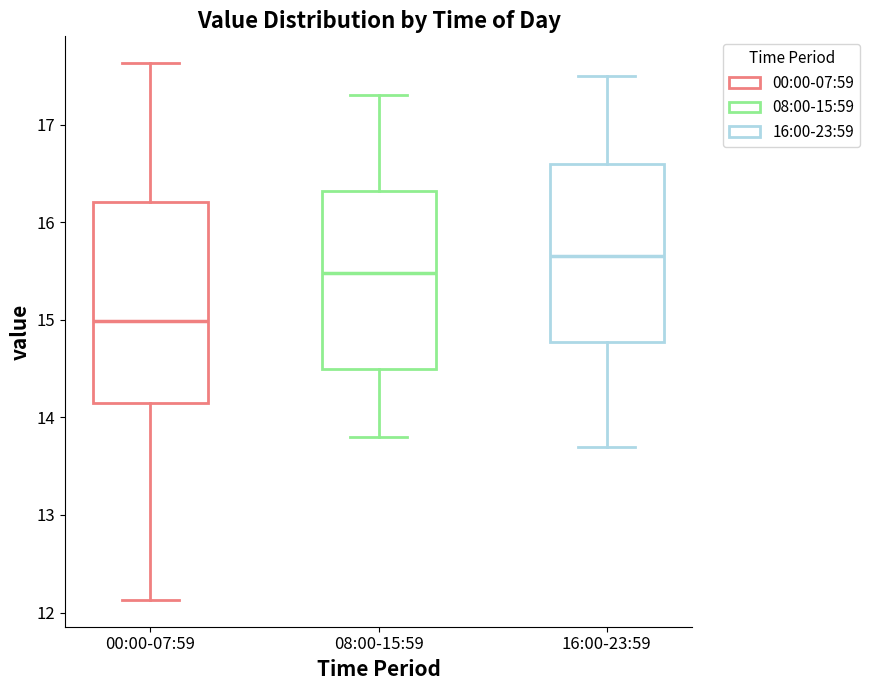

Reading left to right, read every box against the y-axis: the position of its median line, the range the box covers, and the ends of its whiskers. The values are not printed on the chart, so give them approximately, as read against the axis.

00:00-07:59: median 15.0, box 14.2 to 16.2, whiskers 12.1 to 17.6
08:00-15:59: median 15.5, box 14.5 to 16.3, whiskers 13.8 to 17.3
16:00-23:59: median 15.7, box 14.8 to 16.6, whiskers 13.7 to 17.5